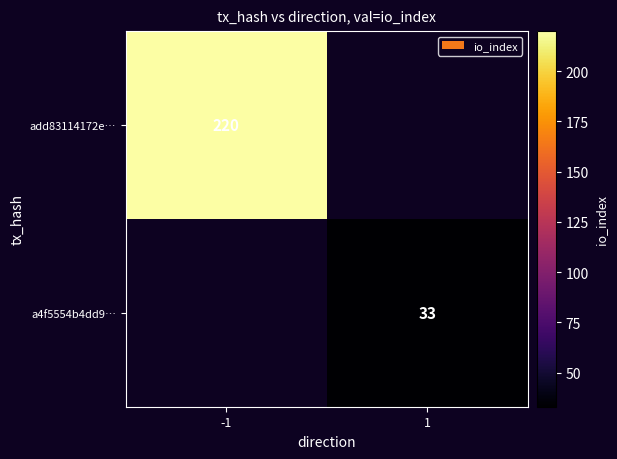

The value of add83114172e… at -1 is 79.3. True or false?

False